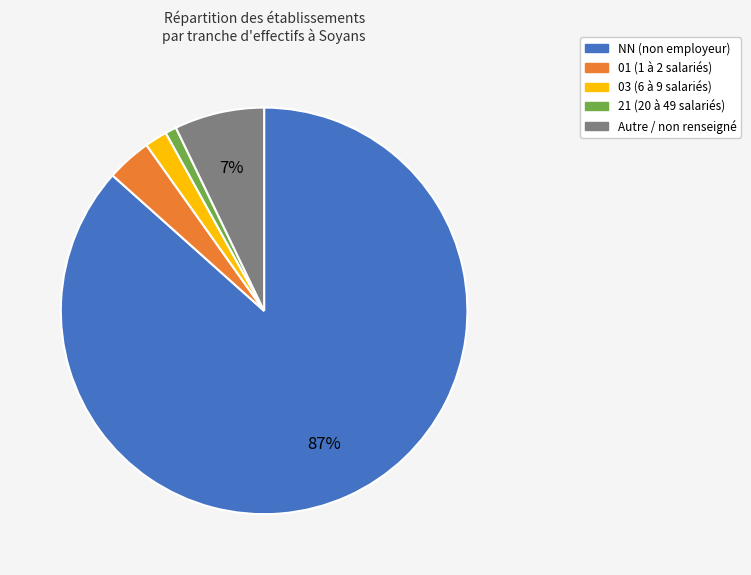

To the nearest percent, what is the average slice percentage?

20%